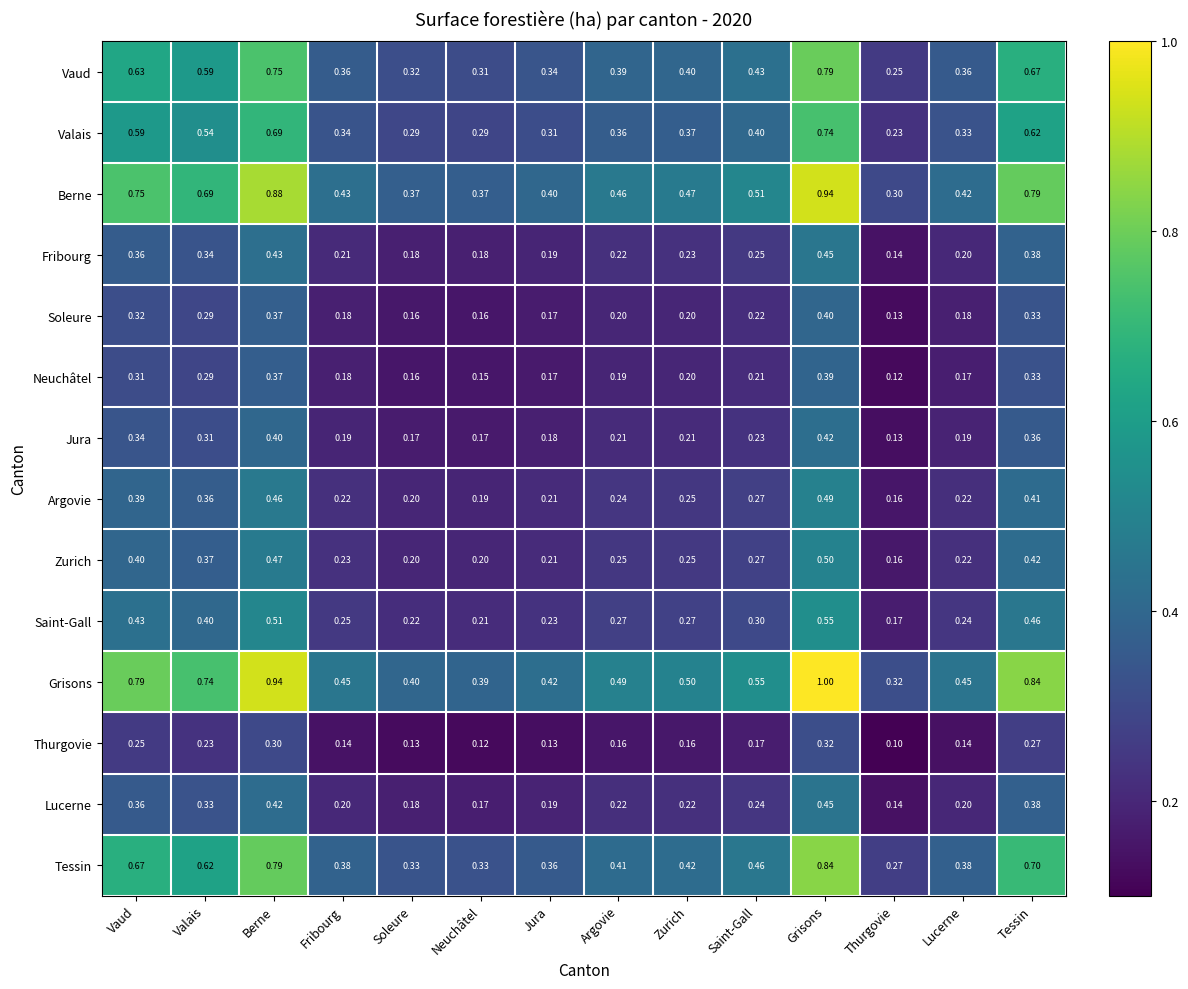

At which label is Vaud closest to 0?

Thurgovie